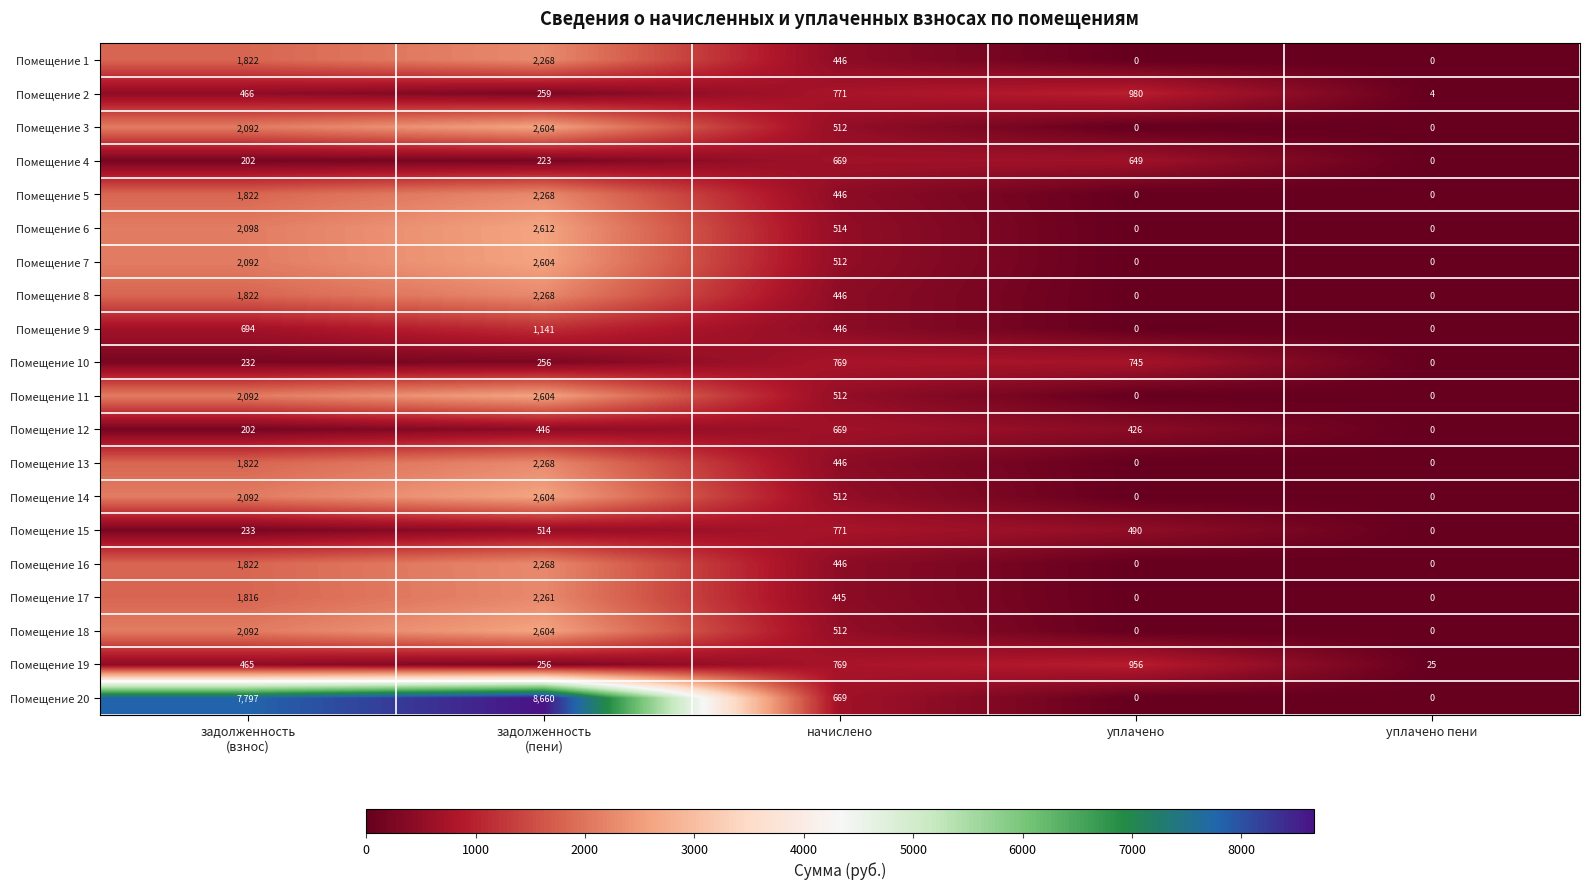

At how many categories does at least one series exceed 379?

4